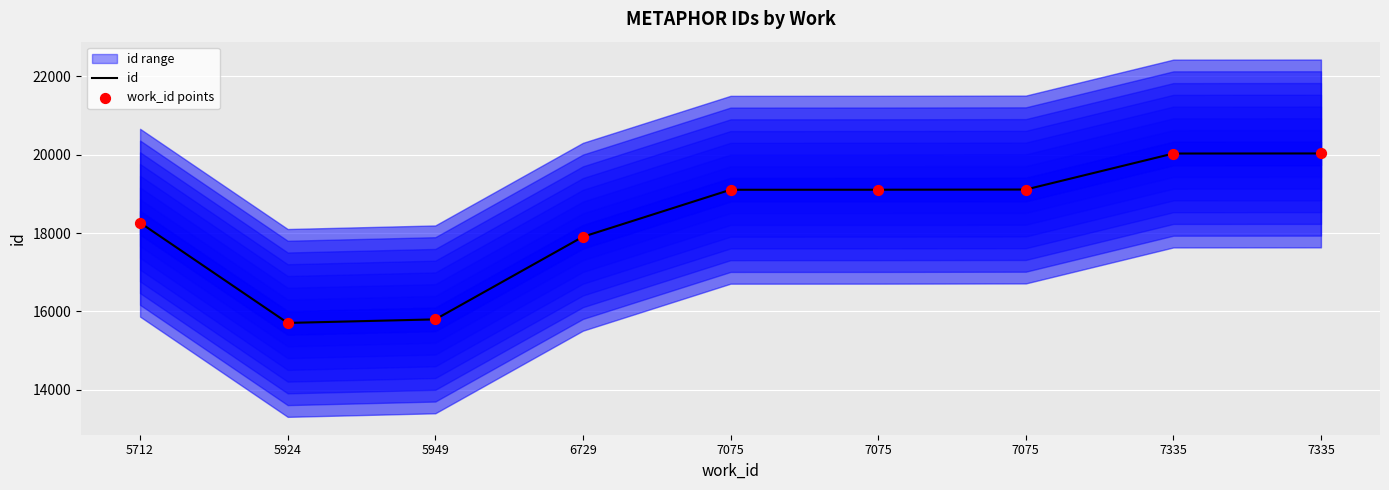

At how many categories does at least one series exceed 16960?

7